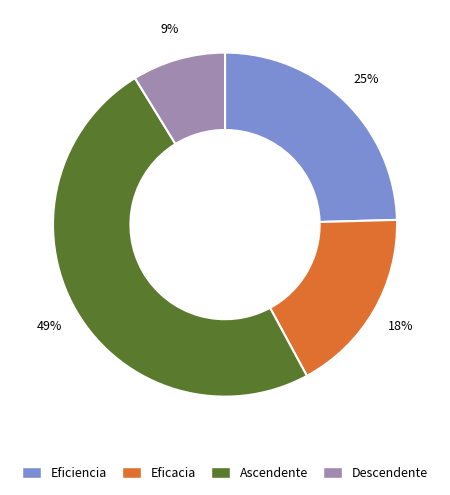

How many slices are in this pie chart?

4